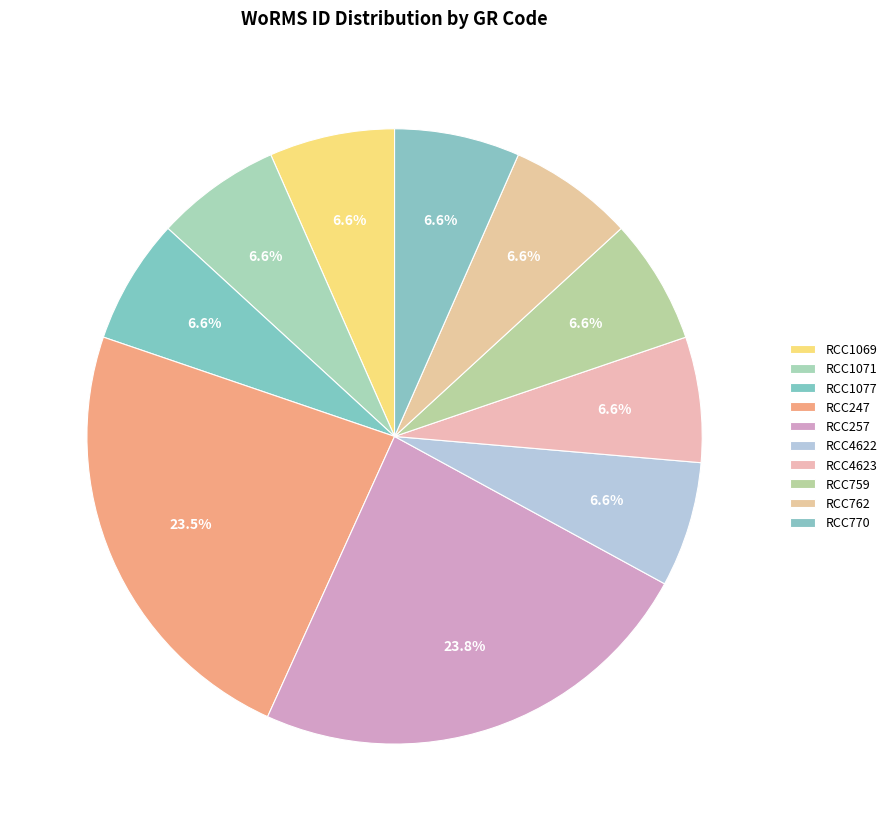

Which category has the biggest portion of the pie?

RCC257